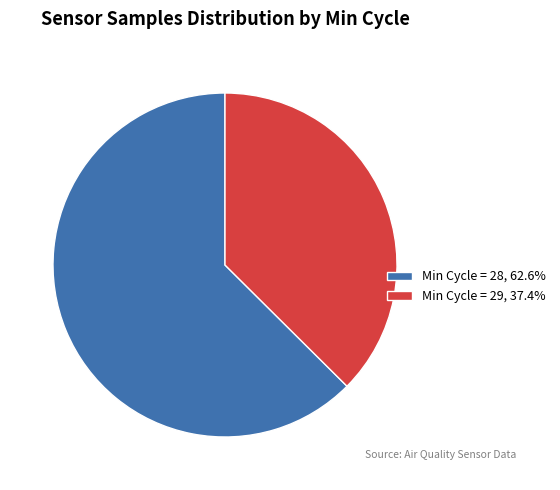

Combined, do Min Cycle = 28, 62.6% and Min Cycle = 29, 37.4% account for over 50%?

Yes